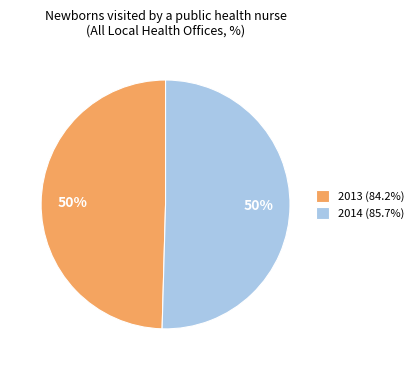

To the nearest percent, what percentage of the pie is 2014 (85.7%)?

50%